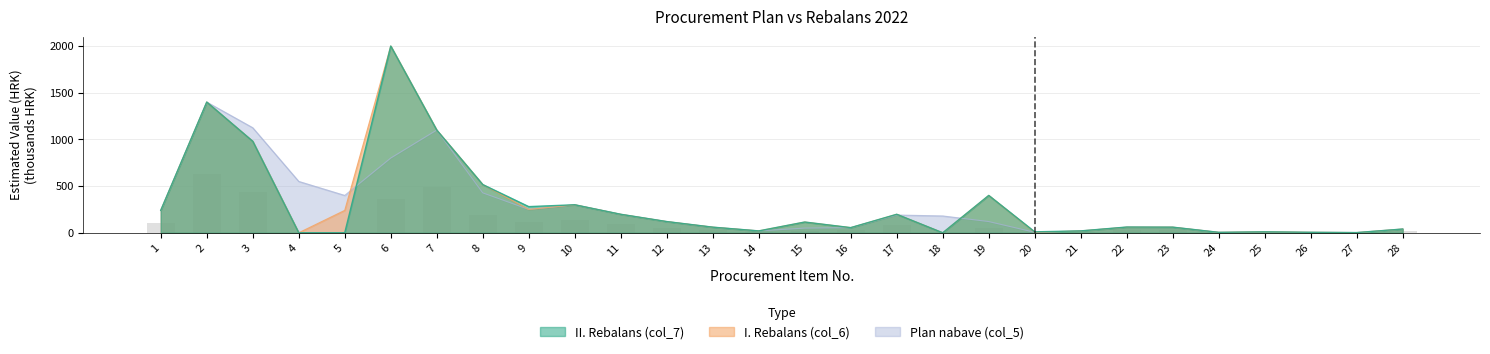

Which series changed the most between 1 and 5?

II. Rebalans (col_7)